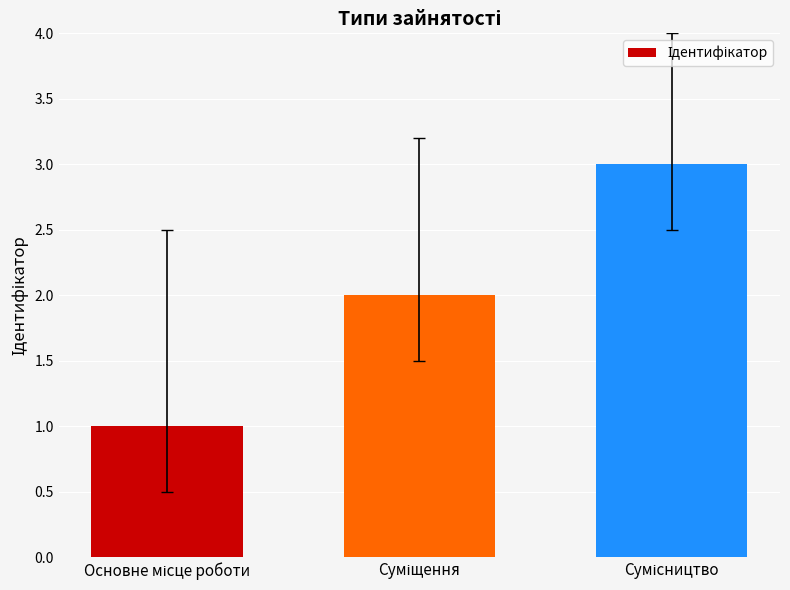

What is the maximum value shown in the chart?

3